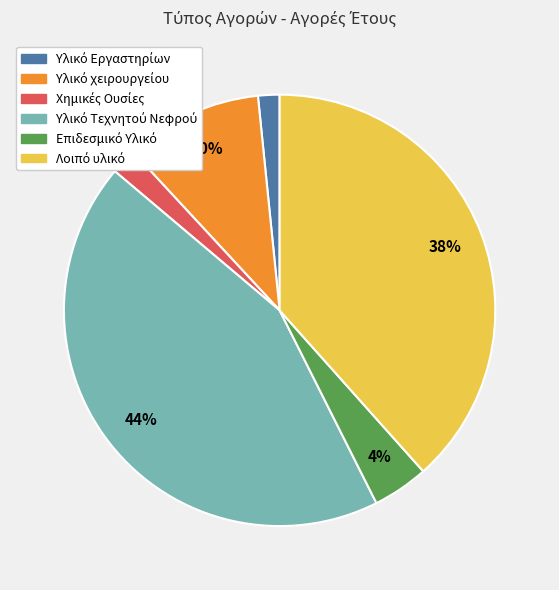

How many segments does this pie chart have?

6